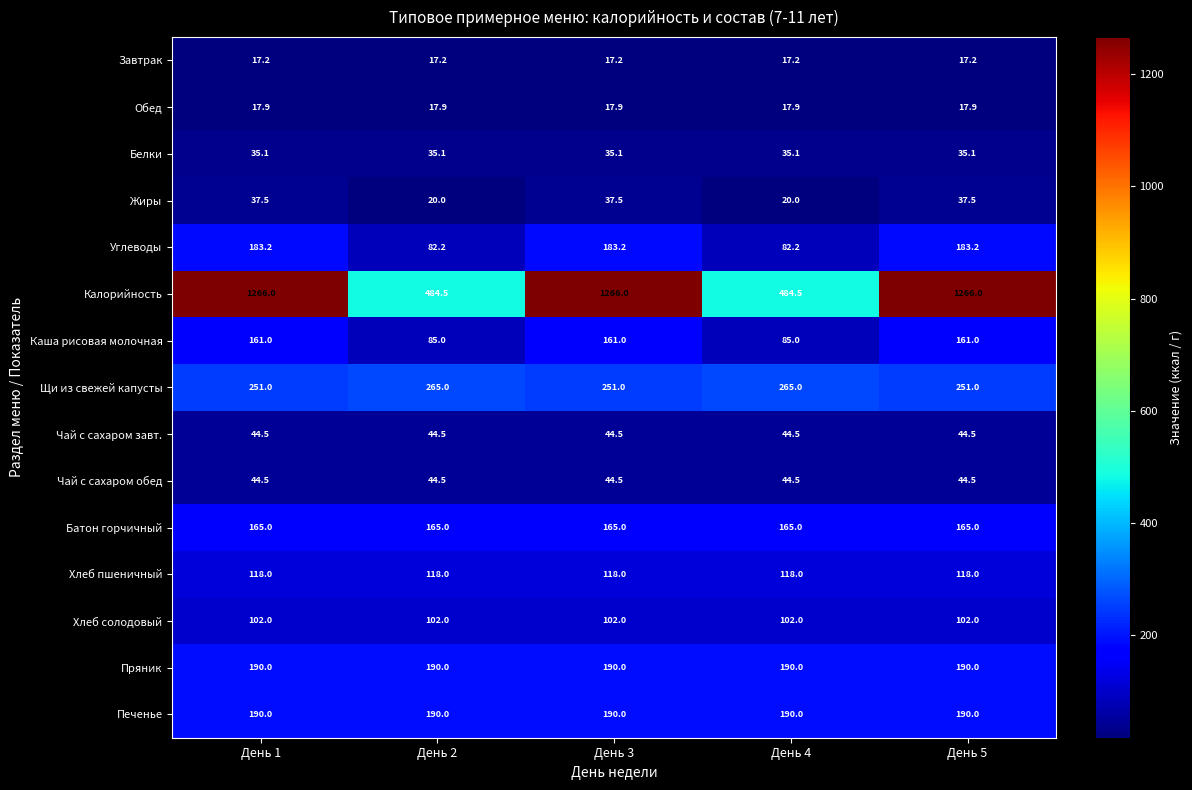

What is the approximate value of Каша рисовая молочная at День 5?

161.0